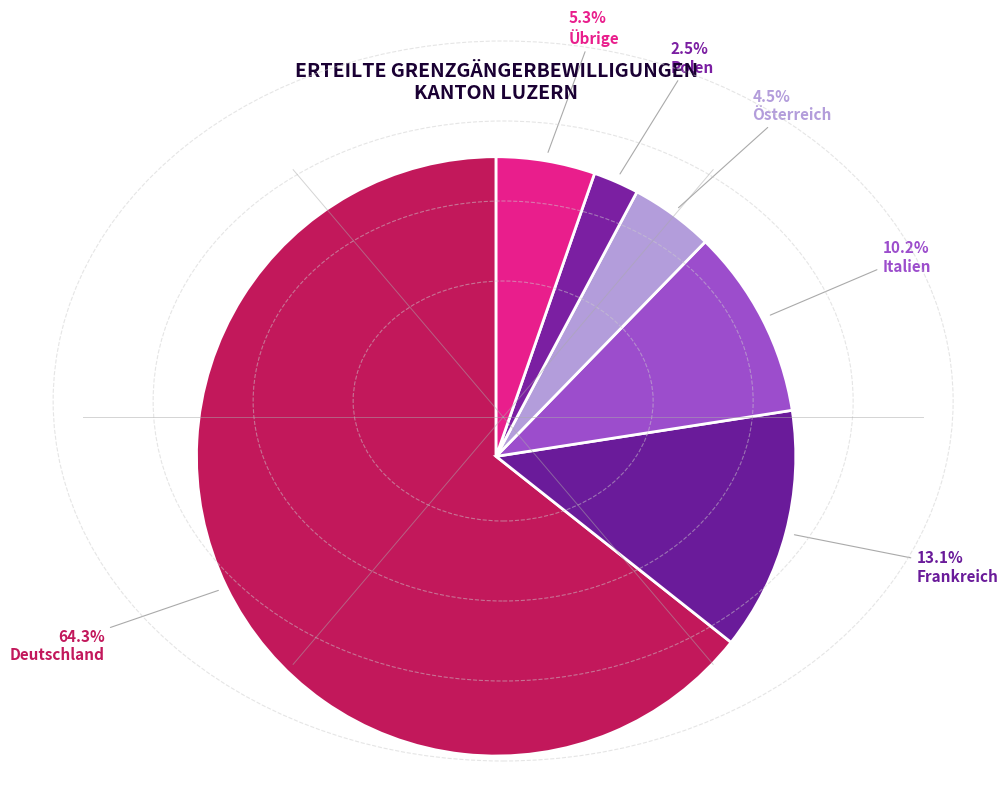

Is there a majority slice in this chart?

Yes